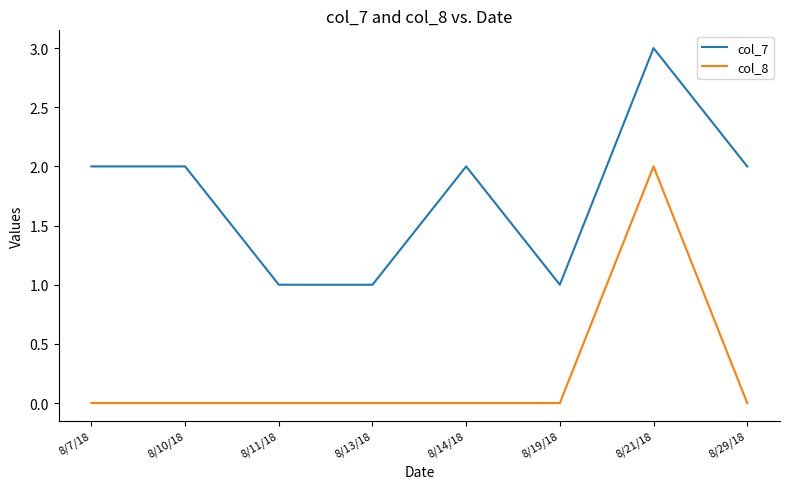

Does the chart display data point markers on the line(s)?

No